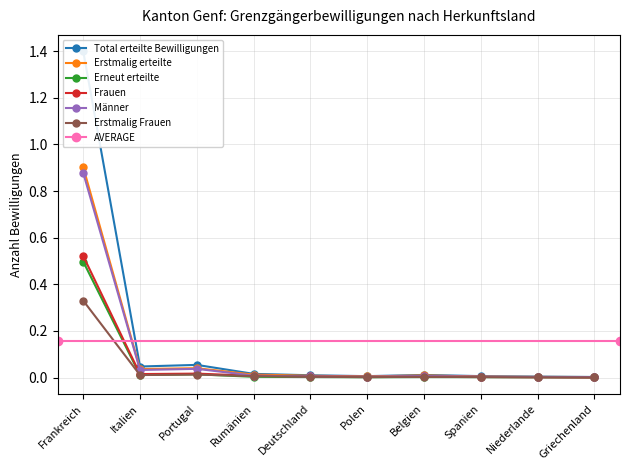

What is the difference between the maximum and second lowest values in the Erneut erteilte series?

0.5